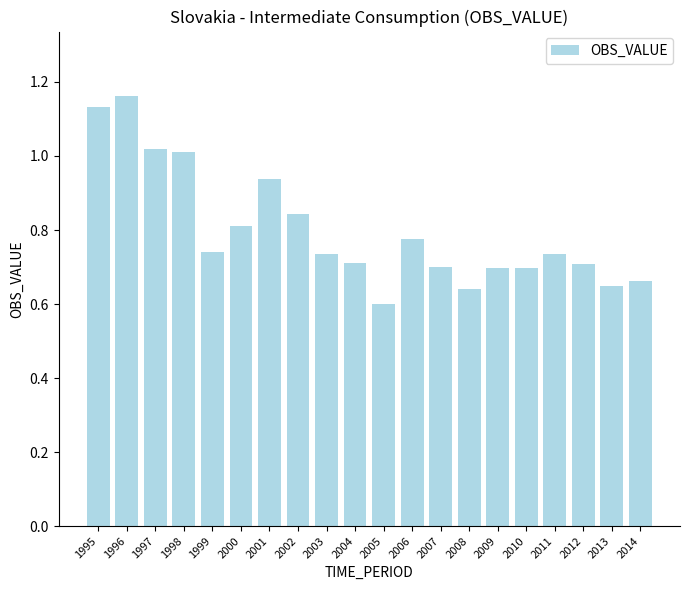

Between 2006 and 2004, which is larger?

2006